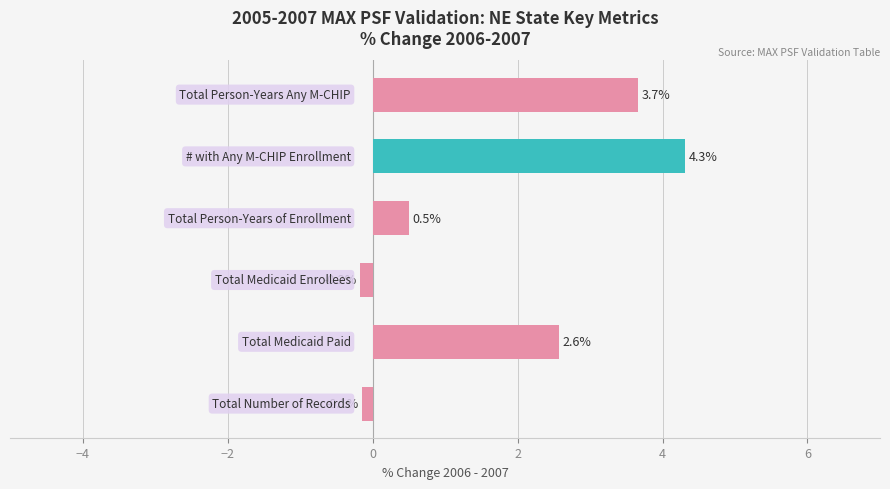

What is the difference between the second highest and second lowest values?

3.8